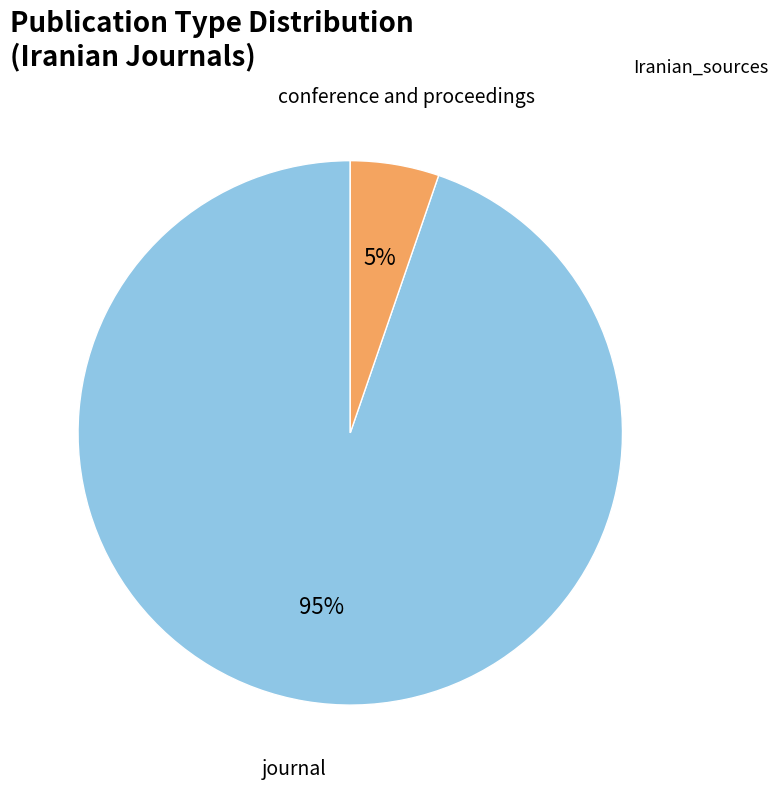

Is there a majority slice in this chart?

Yes